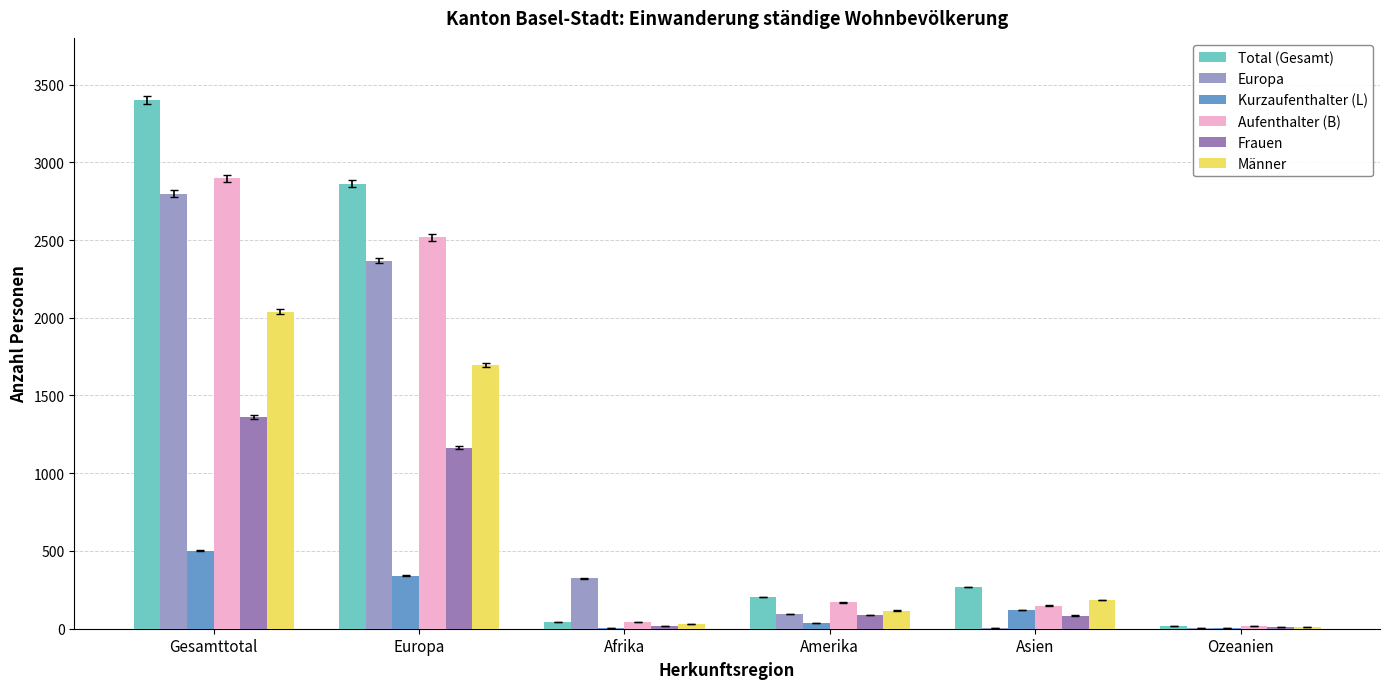

Is it true that Europa equals 152 at Afrika?

False